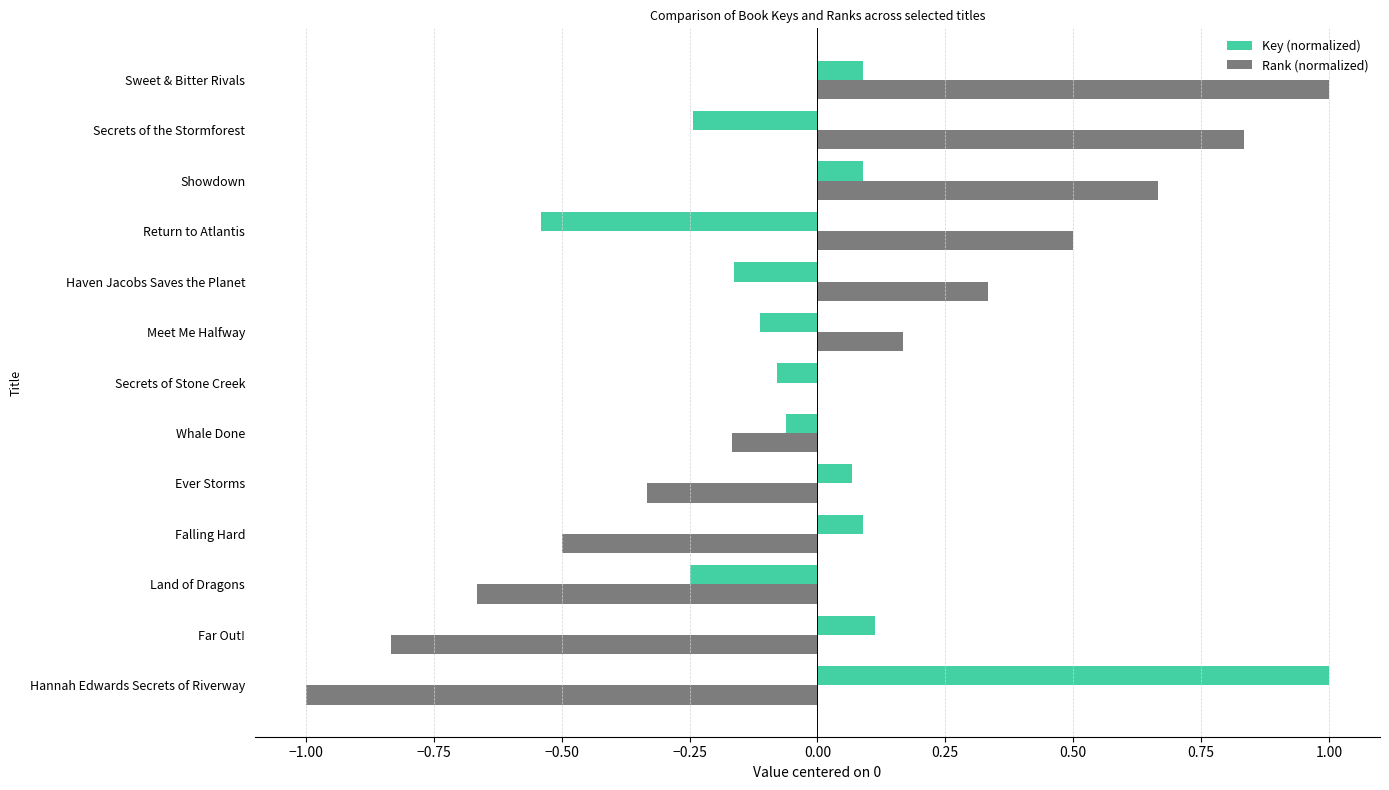

What are all the series names shown in the legend?

Key (normalized), Rank (normalized)